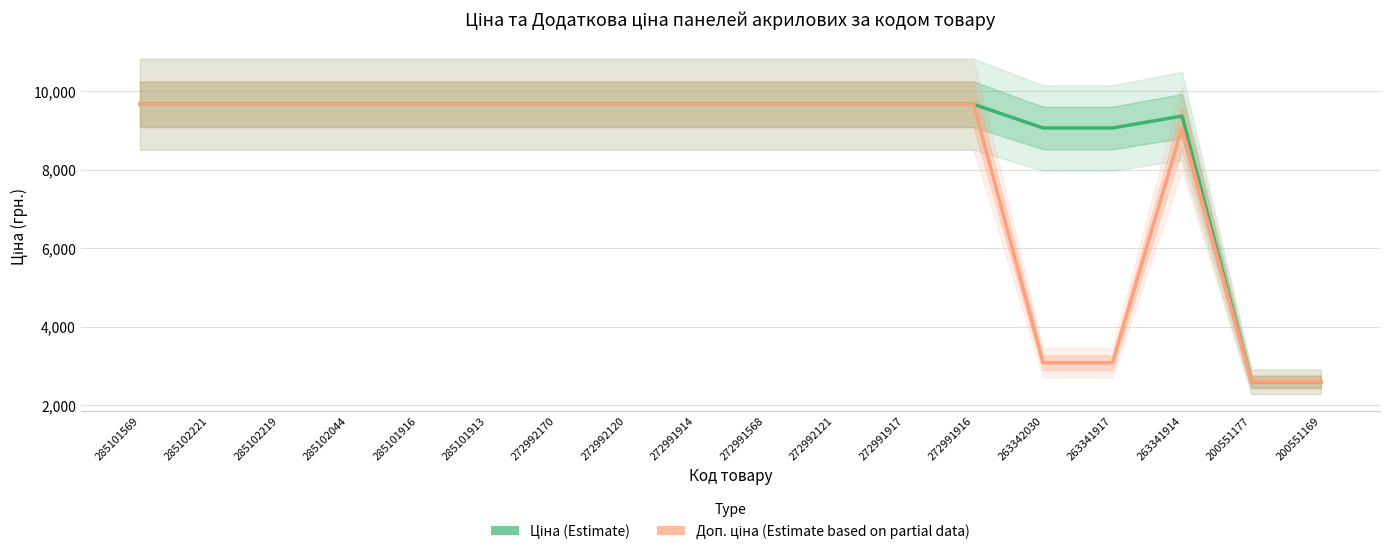

How many lines are shown in the chart?

2